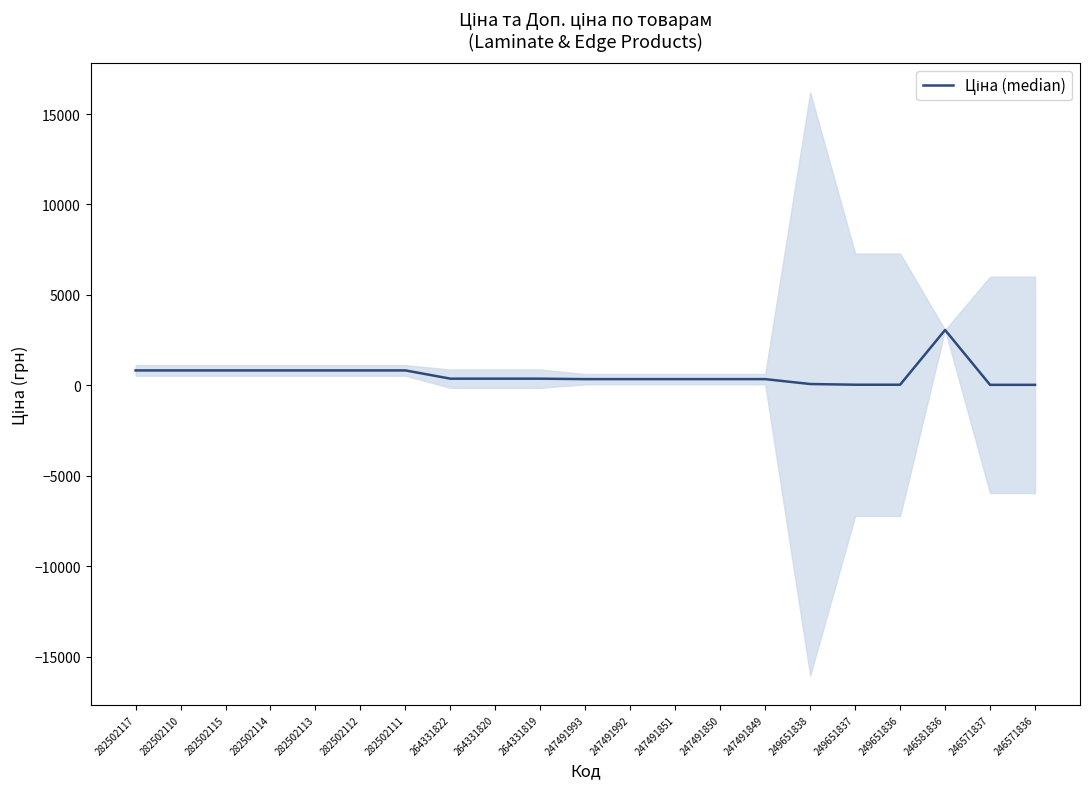

Does the chart display data point markers on the line(s)?

No